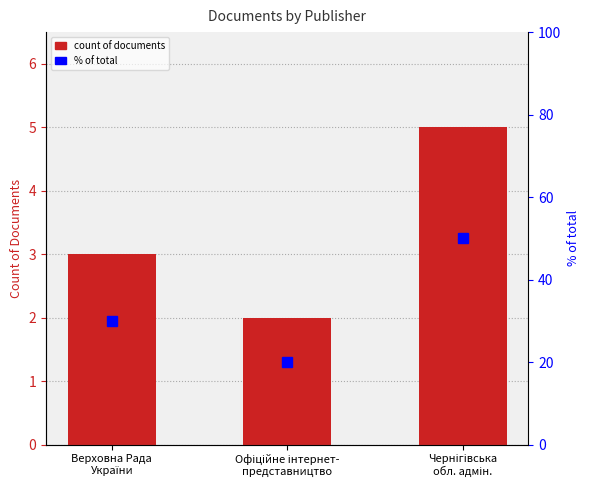

Which series has the widest spread of values?

% of total